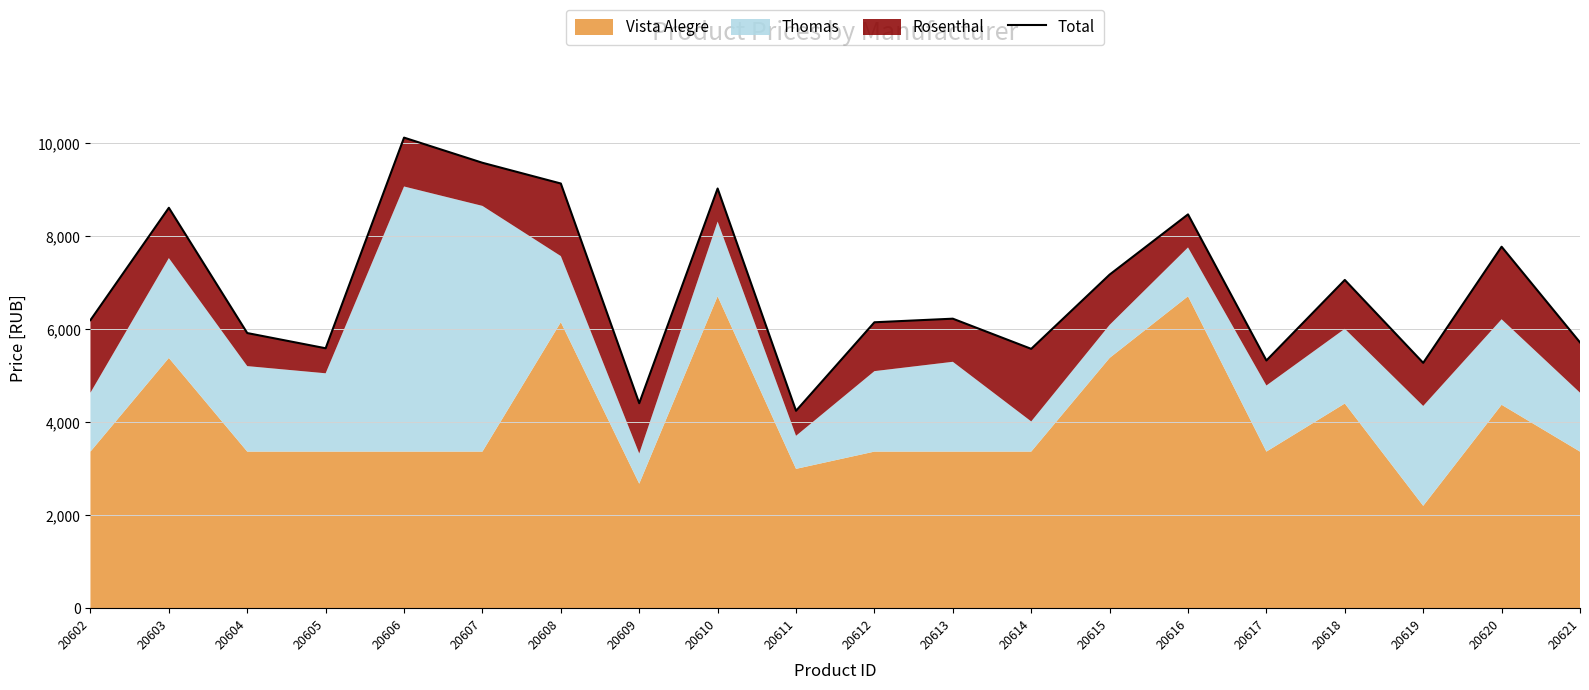

The chart shows a value of 8469.3 at 20616. True or false?

True